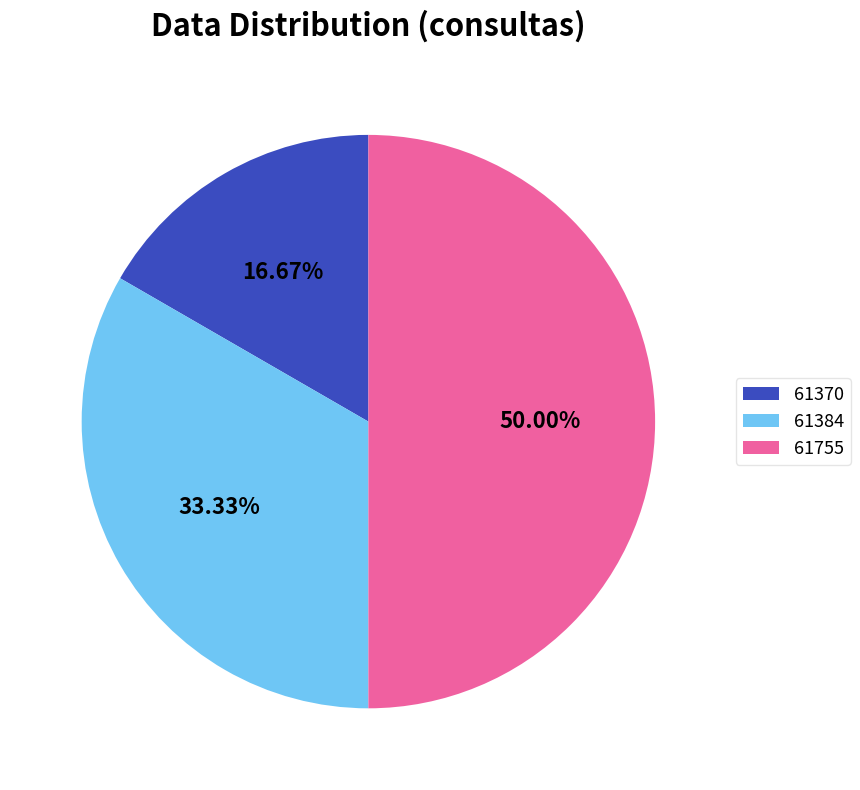

To the nearest percent, what percentage of the pie is 61370?

17%